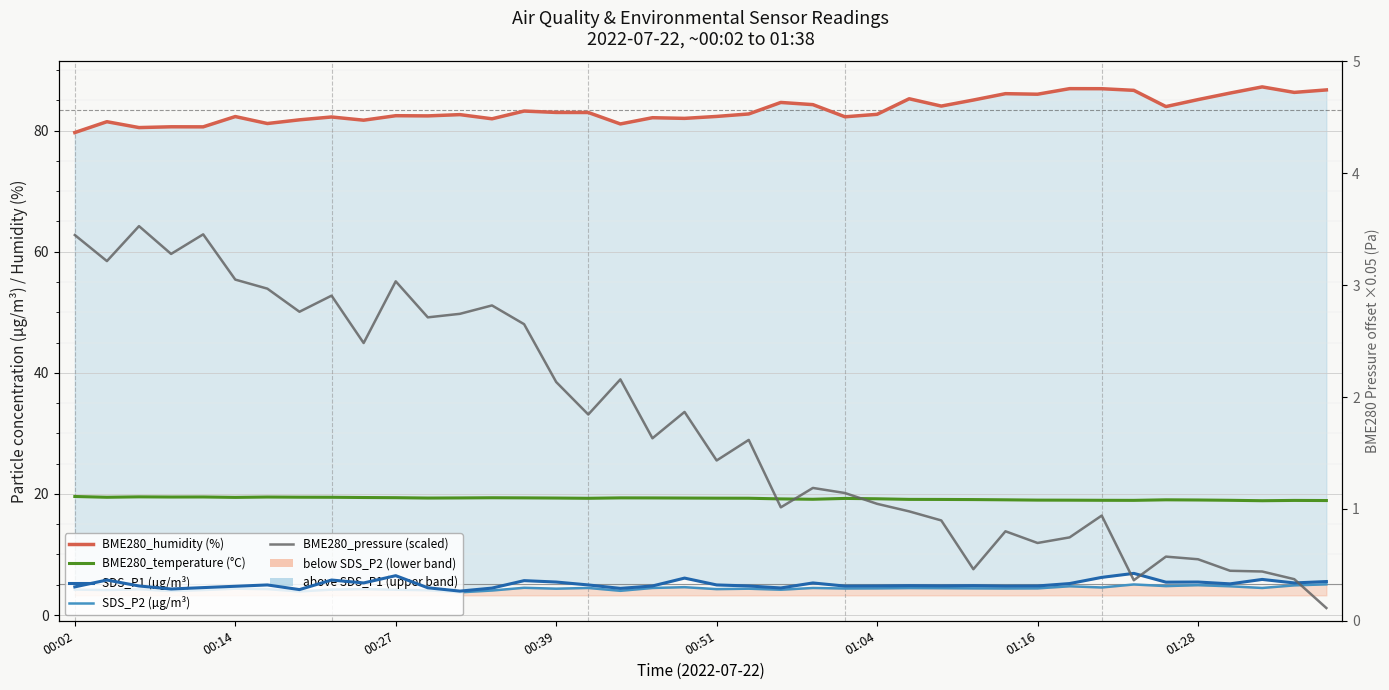

Where is the first local minimum for BME280_temperature (°C)?

00:14